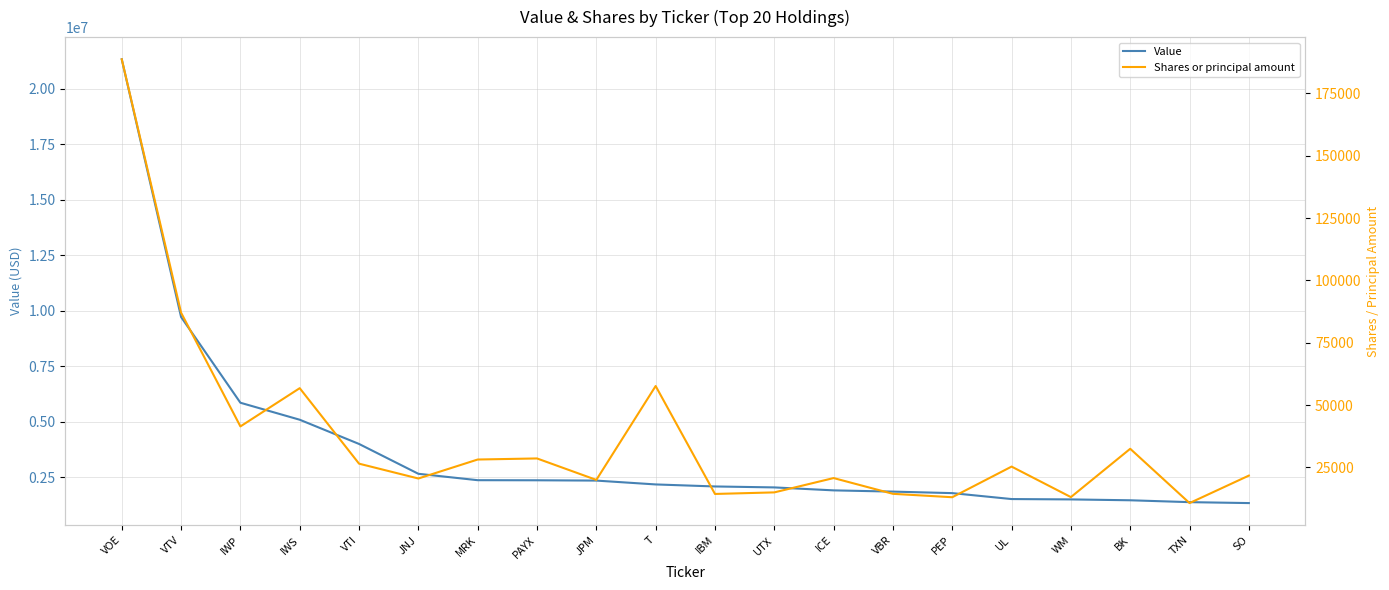

Where is Shares or principal amount nearest to the value 99672?

VTV